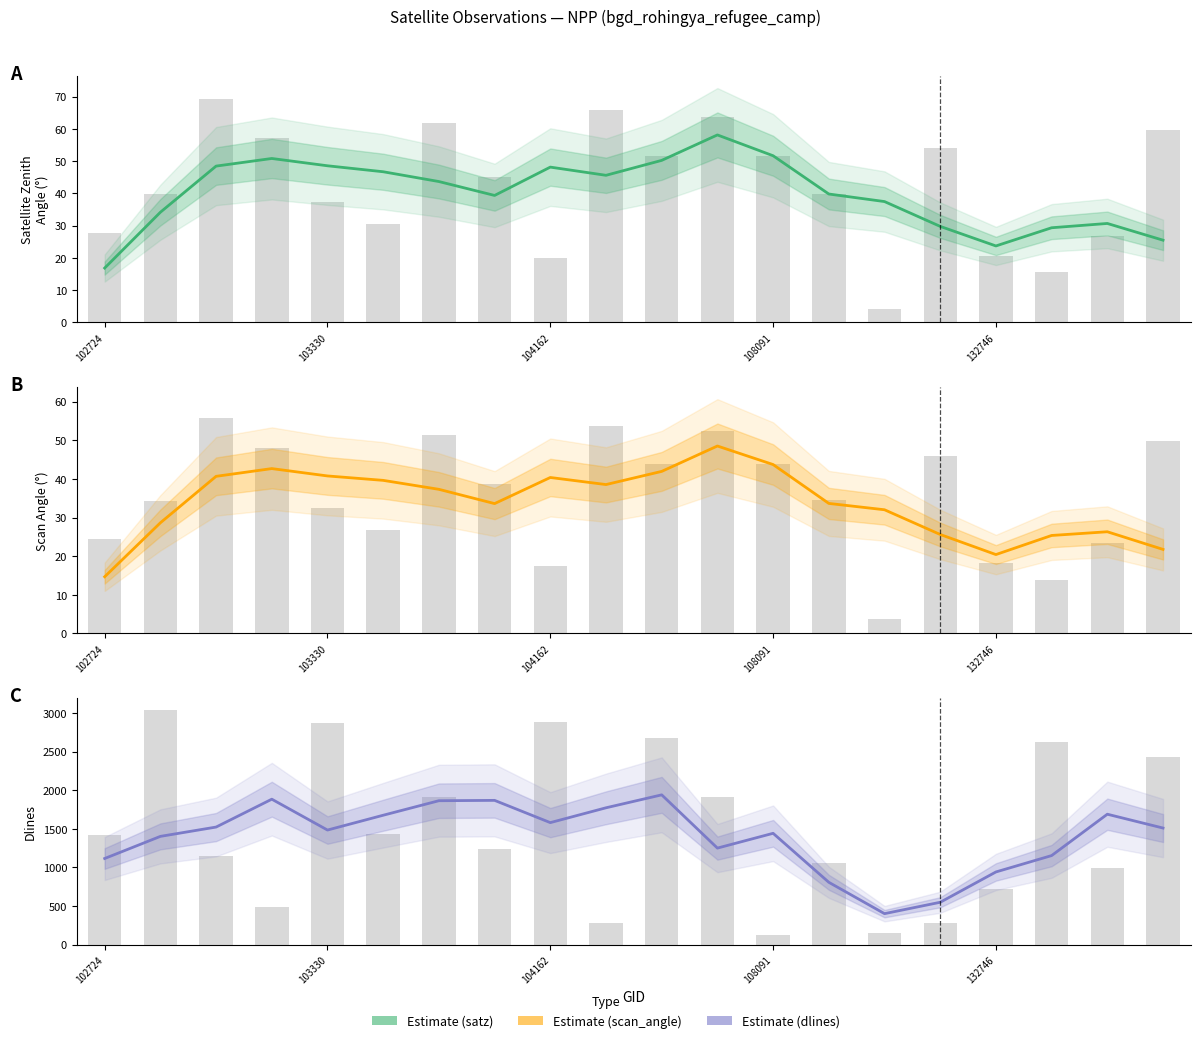

At 108091, list the series in order from smallest to largest.

scan_angle, satz, dlines